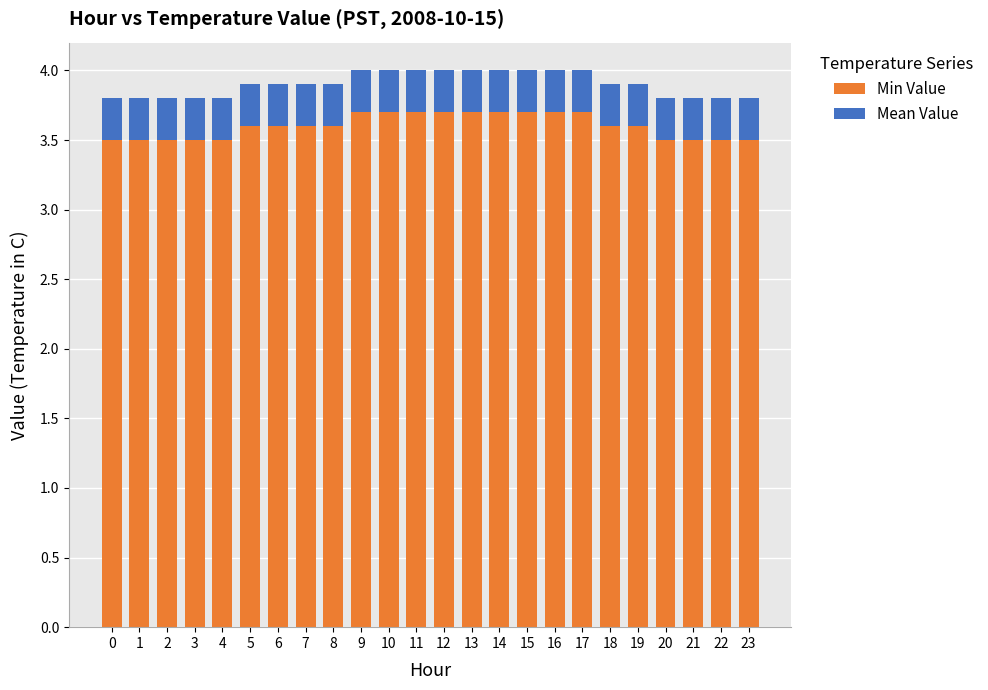

What is the total value across all series at 17?

4.0